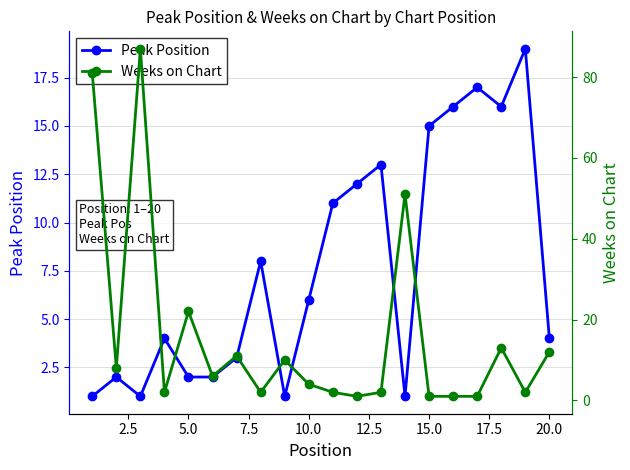

The value of Peak Position at 12 is 17. True or false?

False